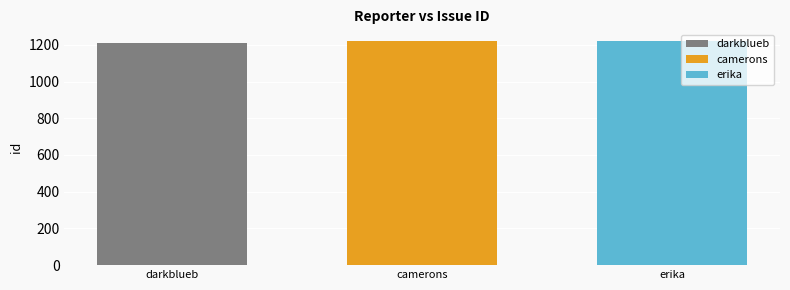

Which series has the largest range (max minus min)?

darkblueb